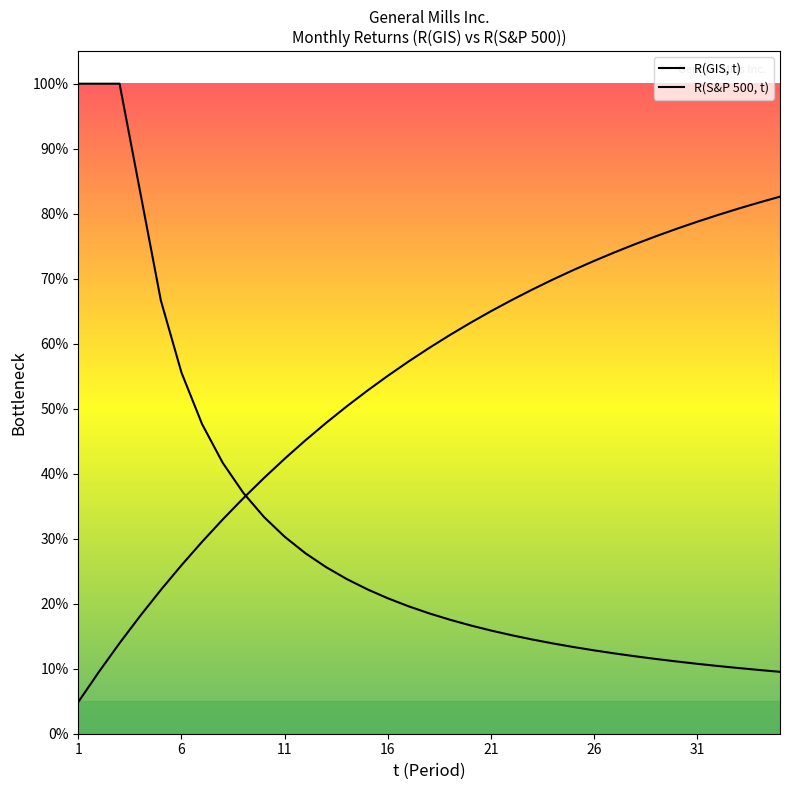

How many distinct data groups are displayed?

2